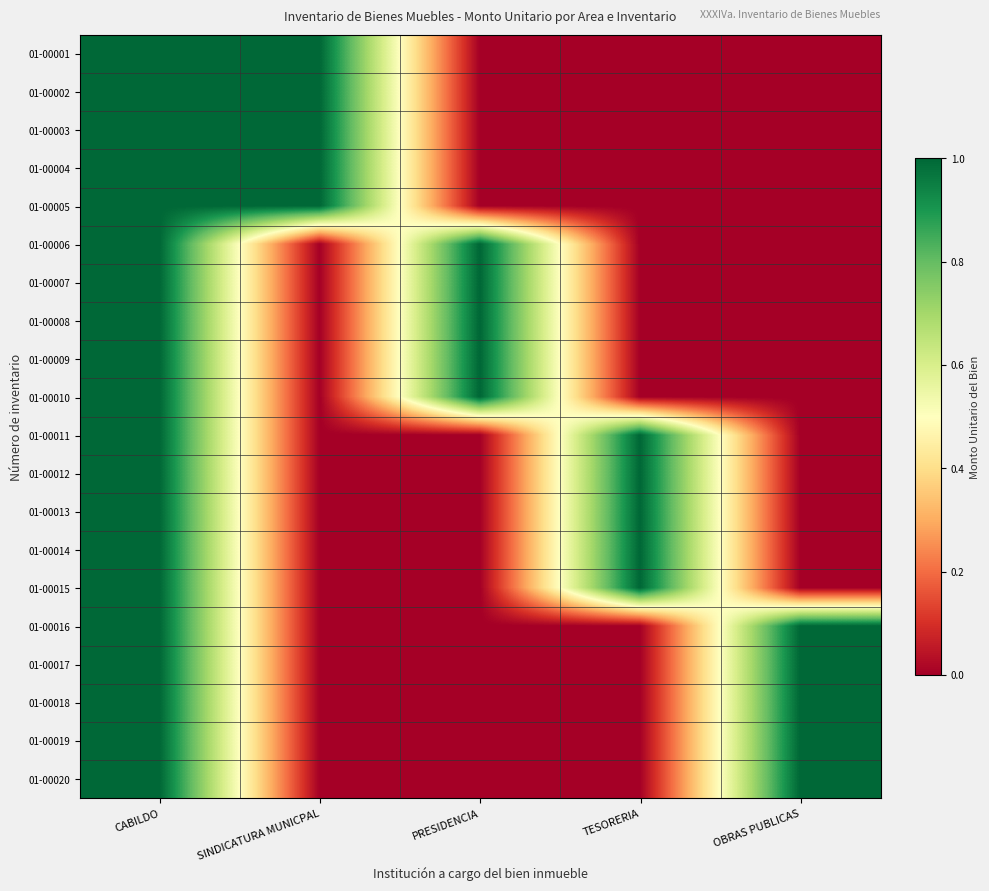

What is the total value across all series at PRESIDENCIA?

5